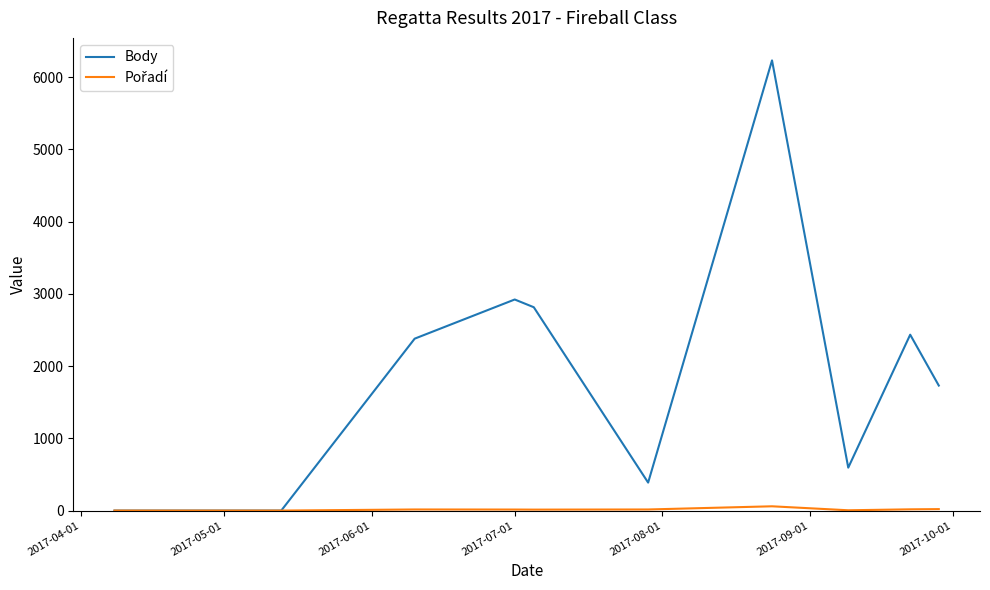

What is the maximum value shown in the chart?

6230